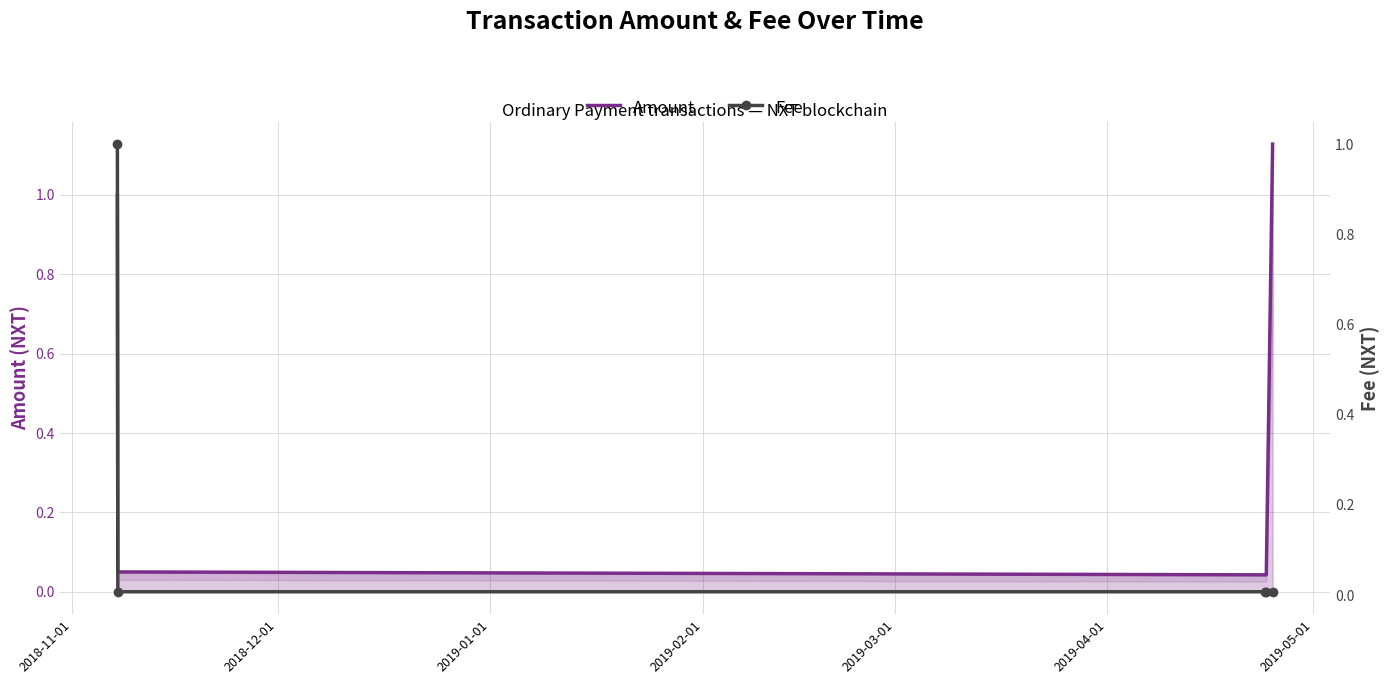

True or false: Amount and Fee intersect in this chart.

False